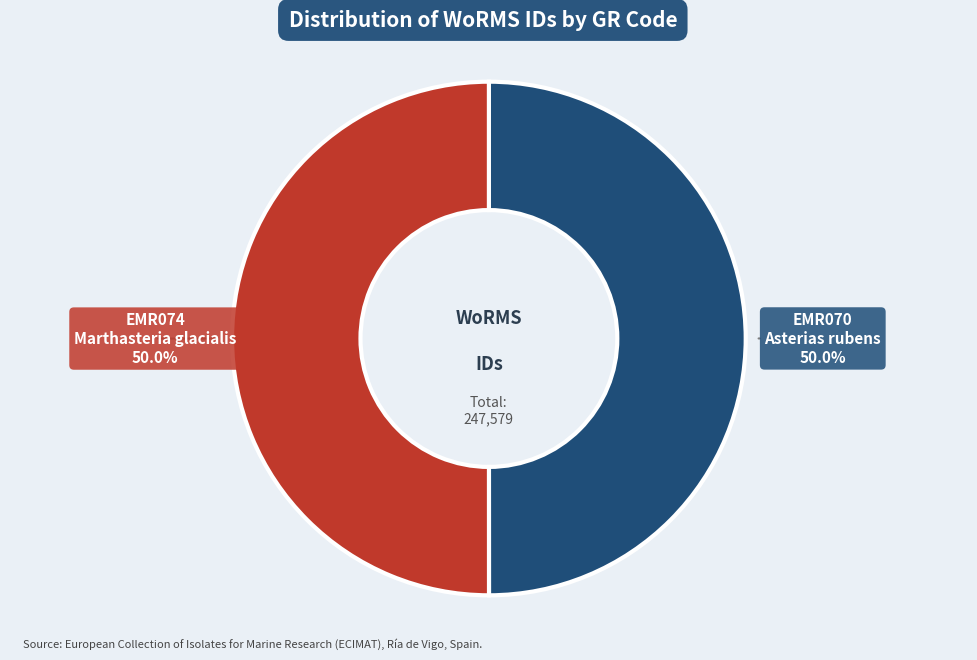

What percentage do EMR074 and EMR070 together represent?

100.0%